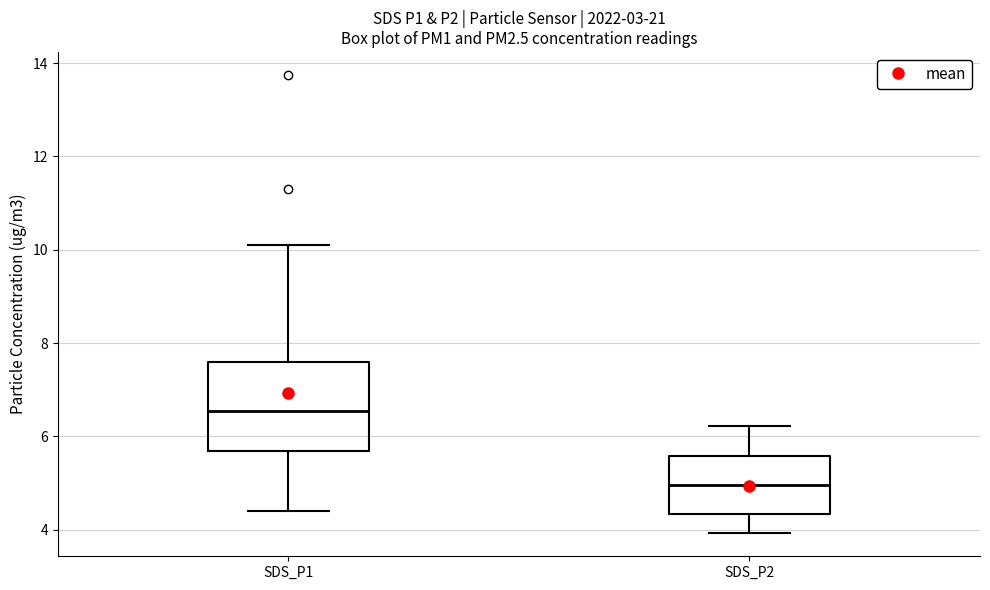

Reading left to right, read every box against the y-axis: the position of its median line, the range the box covers, and the ends of its whiskers. The values are not printed on the chart, so give them approximately, as read against the axis.

SDS_P1: median 6.6, box 5.6 to 7.6, whiskers 4.4 to 10.2
SDS_P2: median 5.0, box 4.4 to 5.6, whiskers 4.0 to 6.2